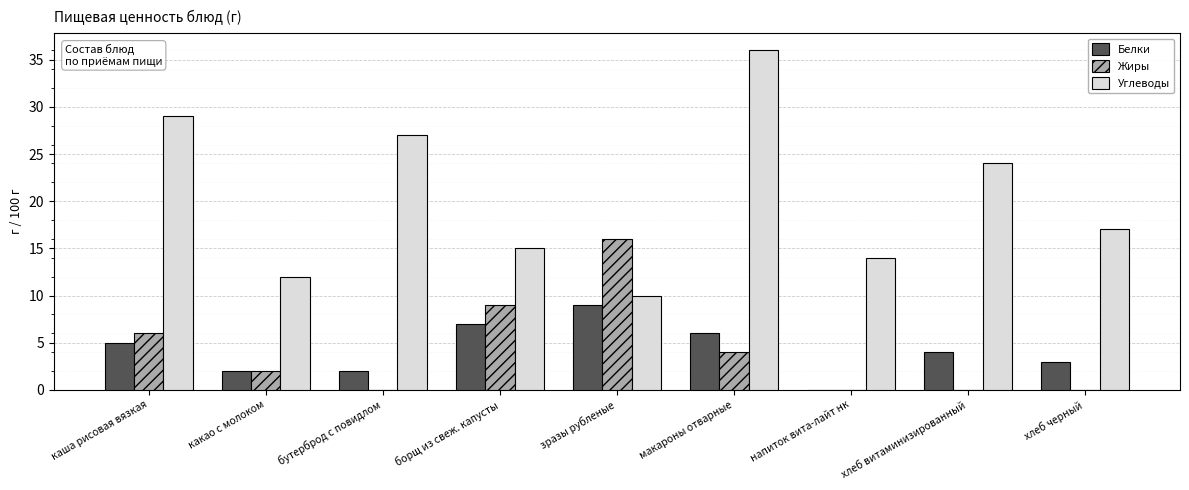

Which series has the widest spread of values?

Углеводы